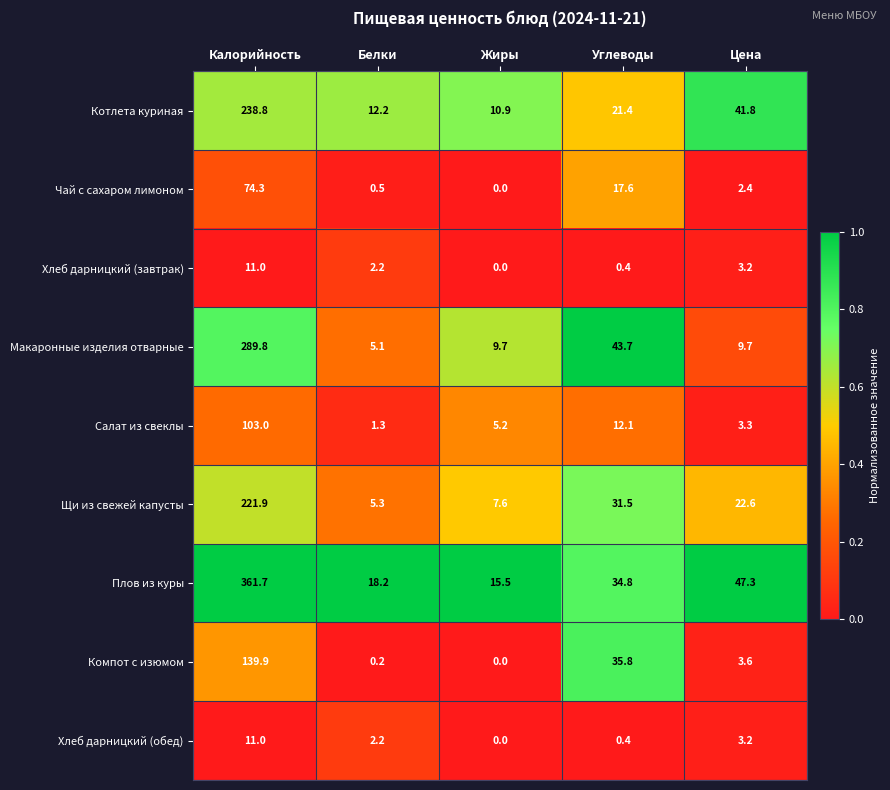

Is it true that Плов из куры equals 18.2 at Белки?

True